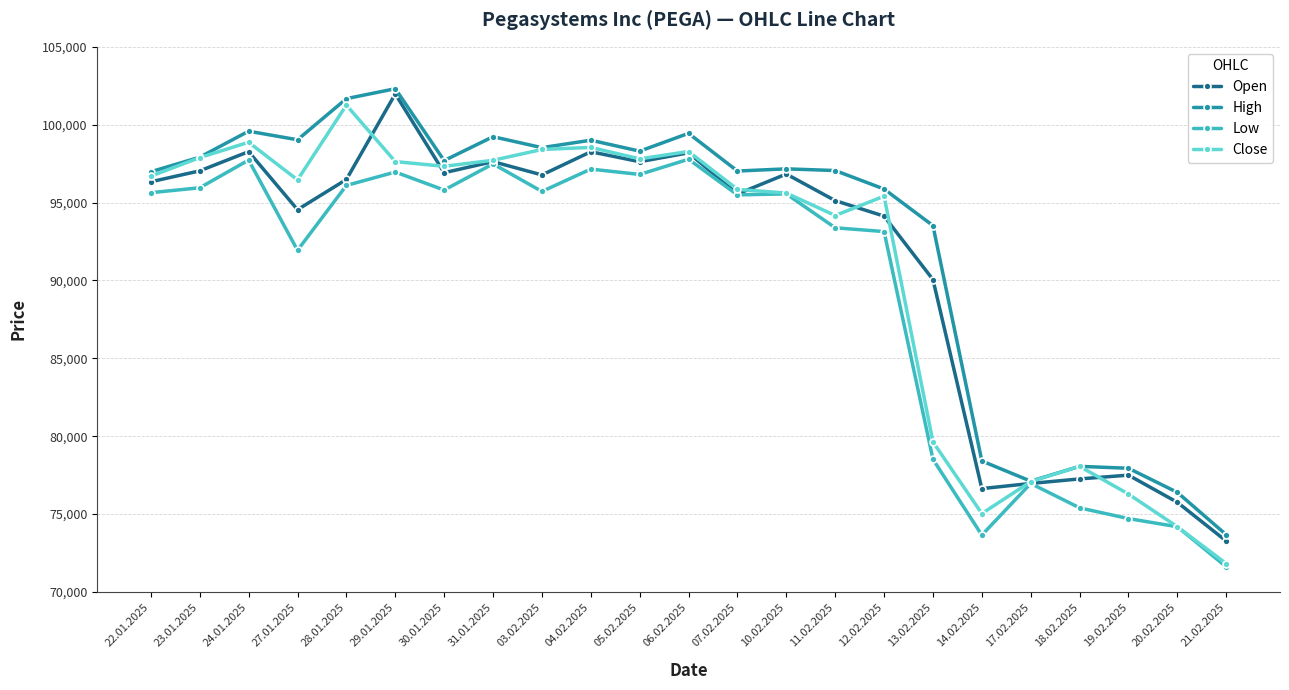

At 27.01.2025, list the series in order from largest to smallest.

High, Close, Open, Low